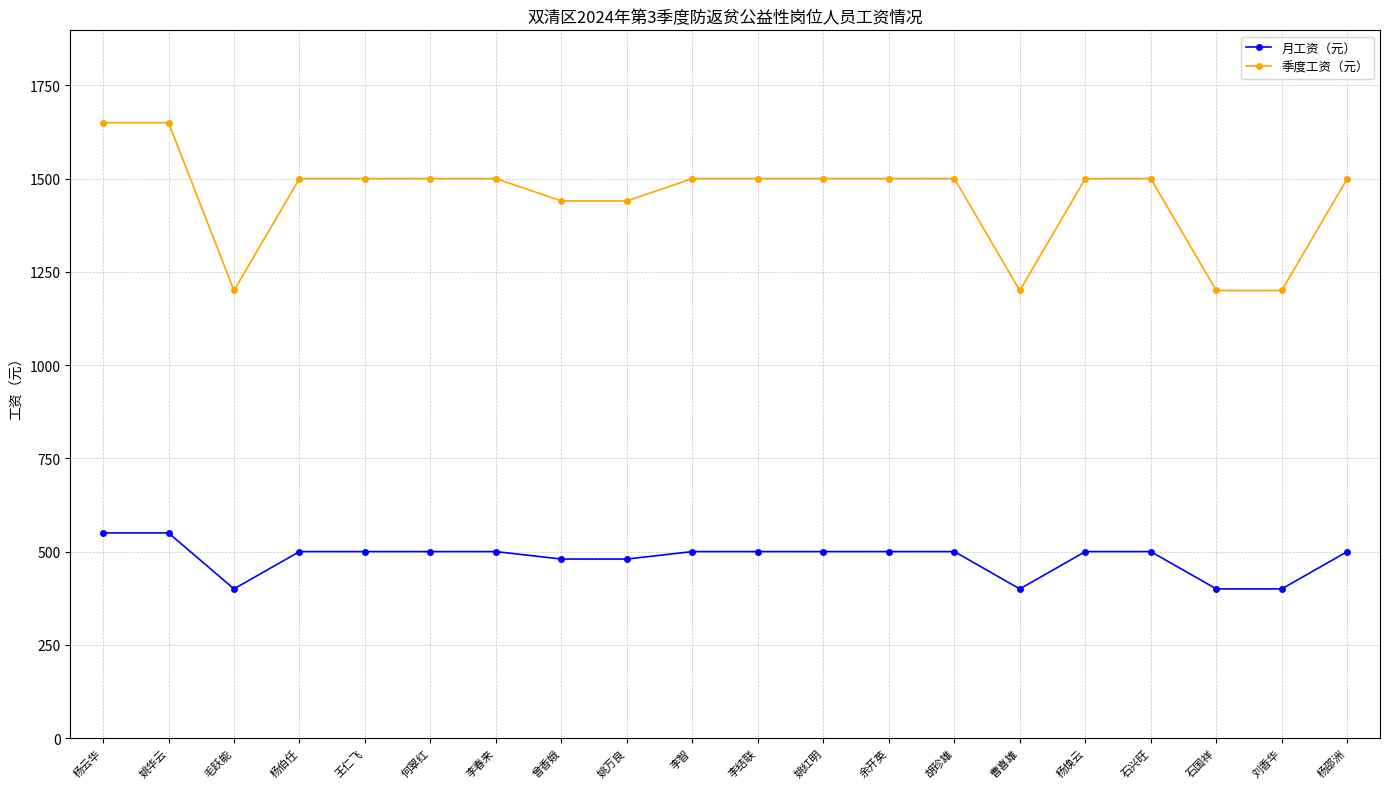

Which series has the widest spread of values?

季度工资（元）